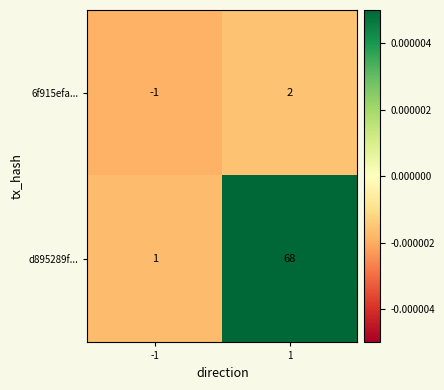

Which series has the largest range (max minus min)?

d895289f...